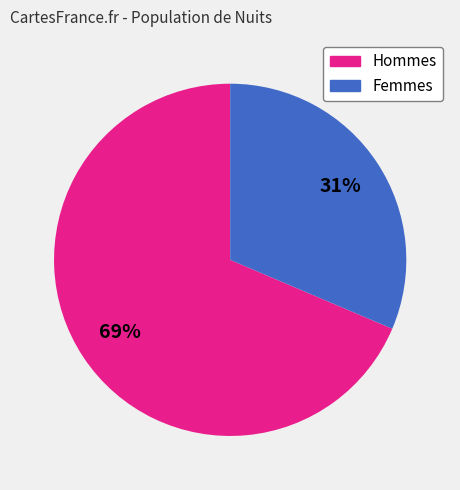

To the nearest percent, what is the average slice percentage?

50%